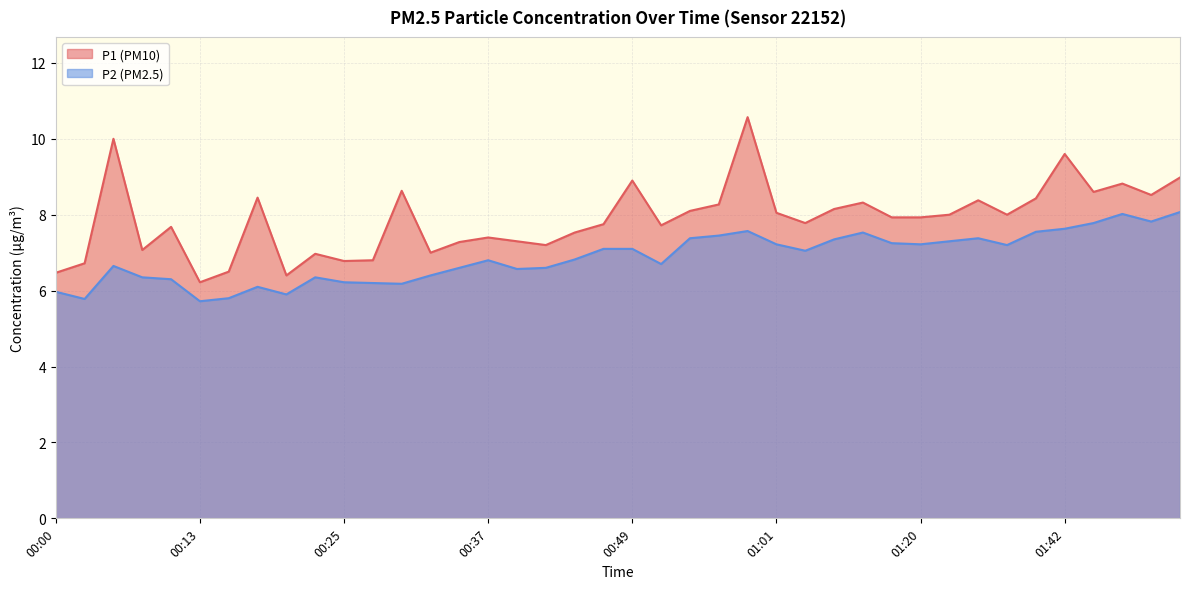

What is the highest value of the P1 series?

10.6